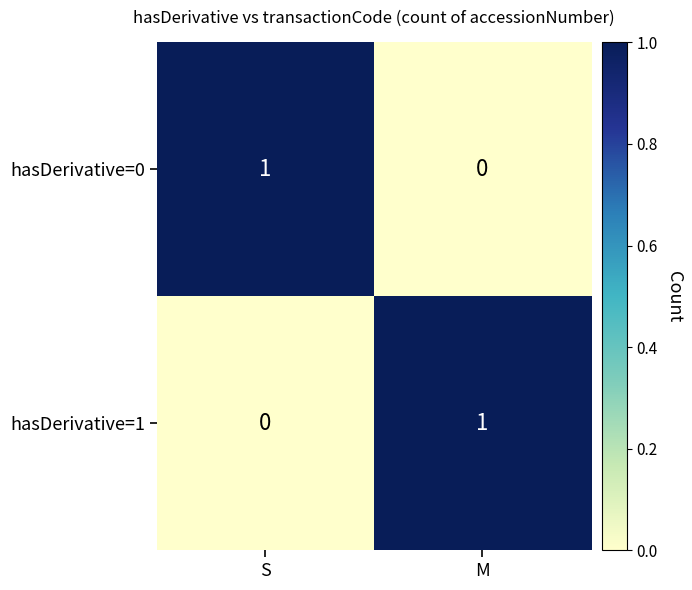

Reading left to right, list all the values displayed in this chart.

hasDerivative=0: S=1	M=0
hasDerivative=1: S=0	M=1